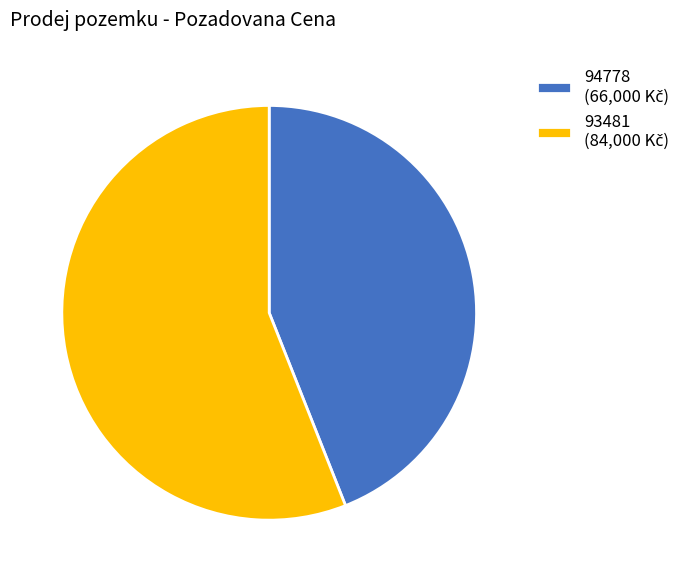

Which category has the biggest portion of the pie?

93481